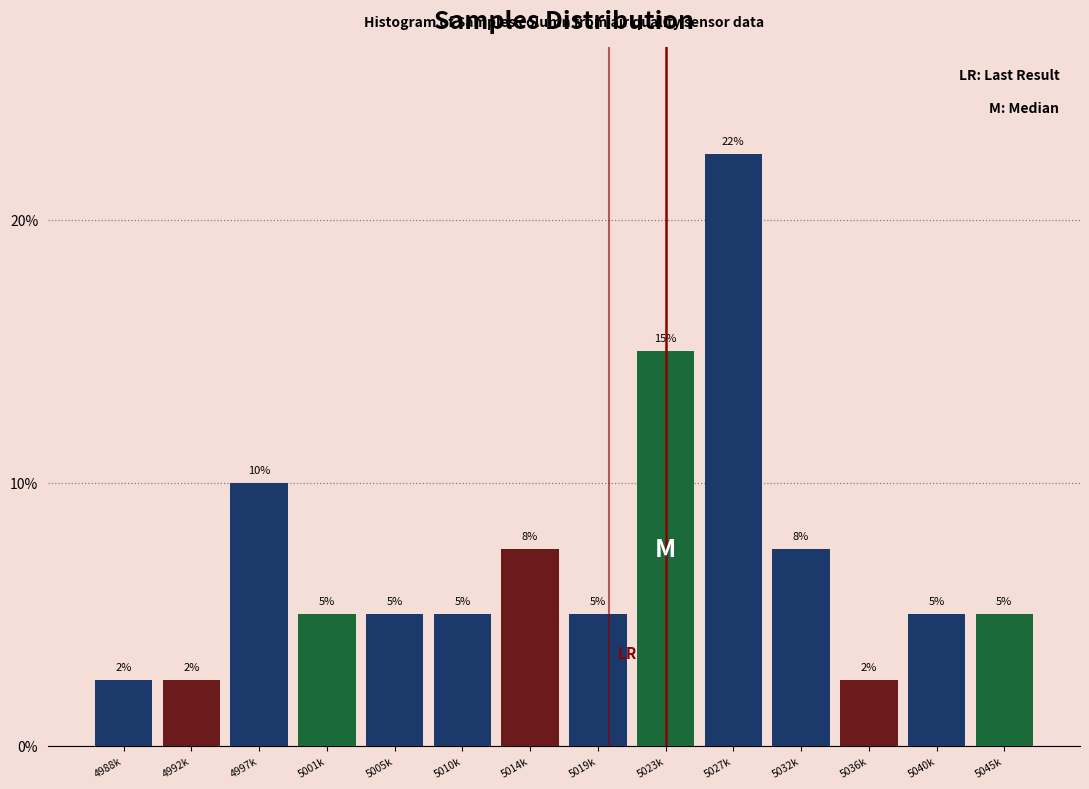

What is the label of the 11th bar from the left?

5032k